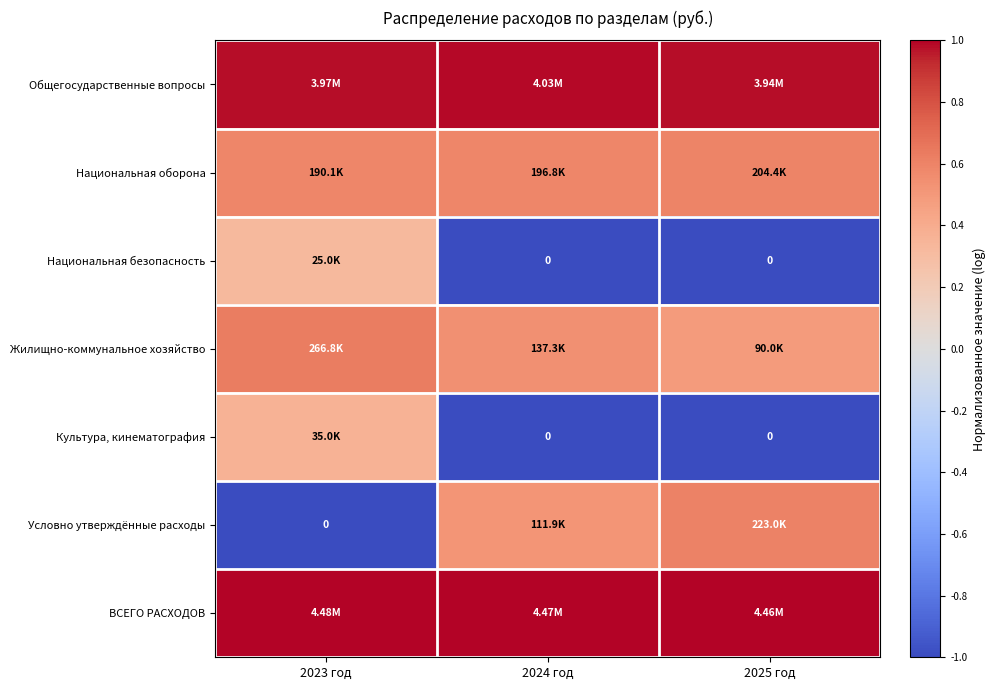

The value of Культура, кинематография at 2025 год is -1.7. True or false?

False